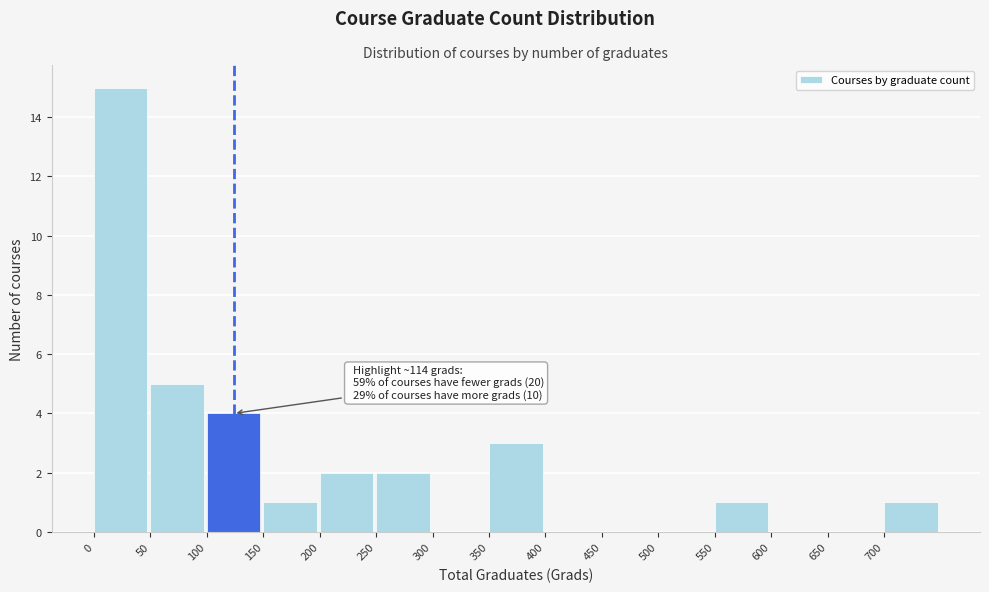

Over which range of the x-axis is the bar tallest?

0 to 50